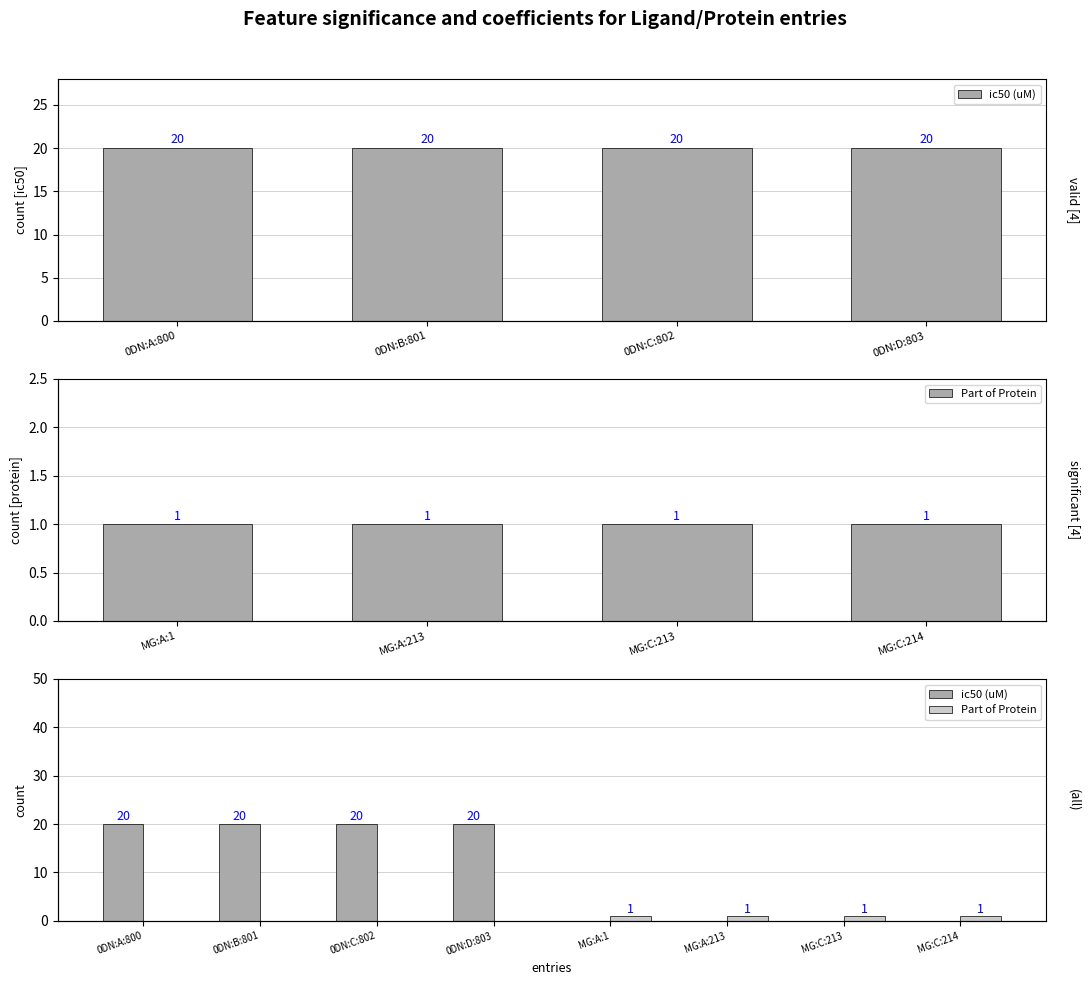

List the labels in order of ic50 (uM) value, smallest first.

MG:A:1, MG:A:213, MG:C:213, MG:C:214, 0DN:A:800, 0DN:B:801, 0DN:C:802, 0DN:D:803